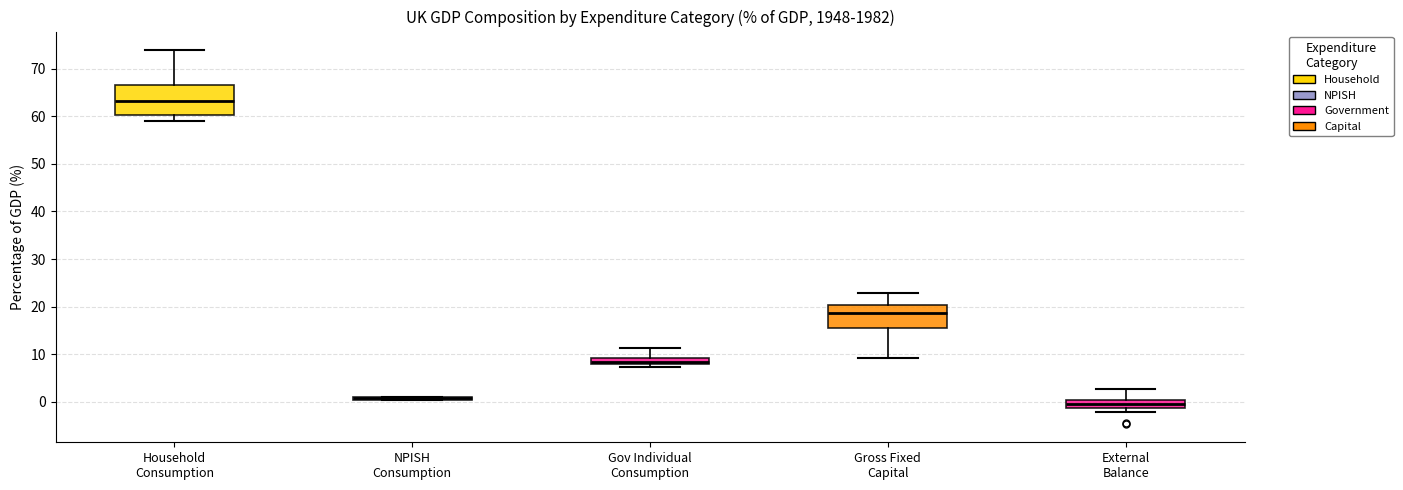

Where does the upper whisker of the box for Household Consumption end on the y-axis? The values are not printed on the chart, so give them approximately, as read against the axis.

74